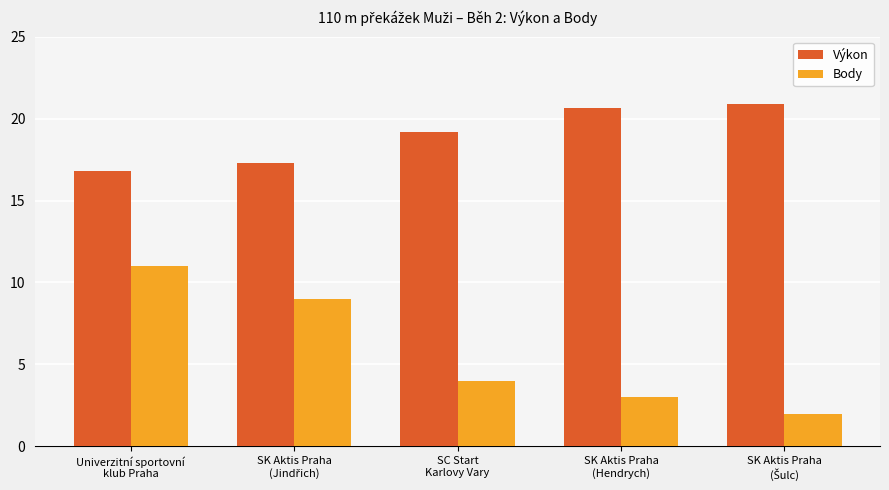

What is the value of the Body bar at the 5th from the left?

2.0